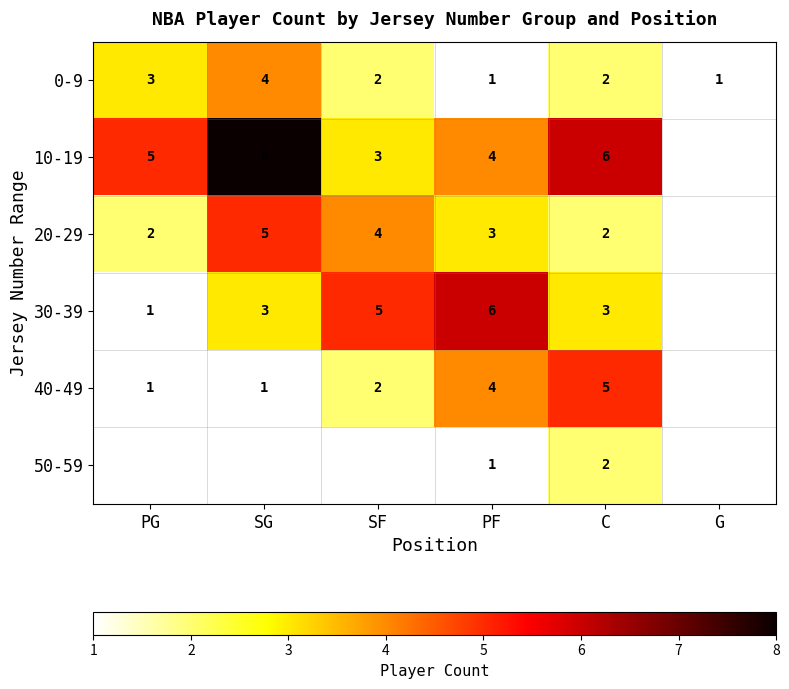

Which label corresponds to the smallest value in the chart?

PF